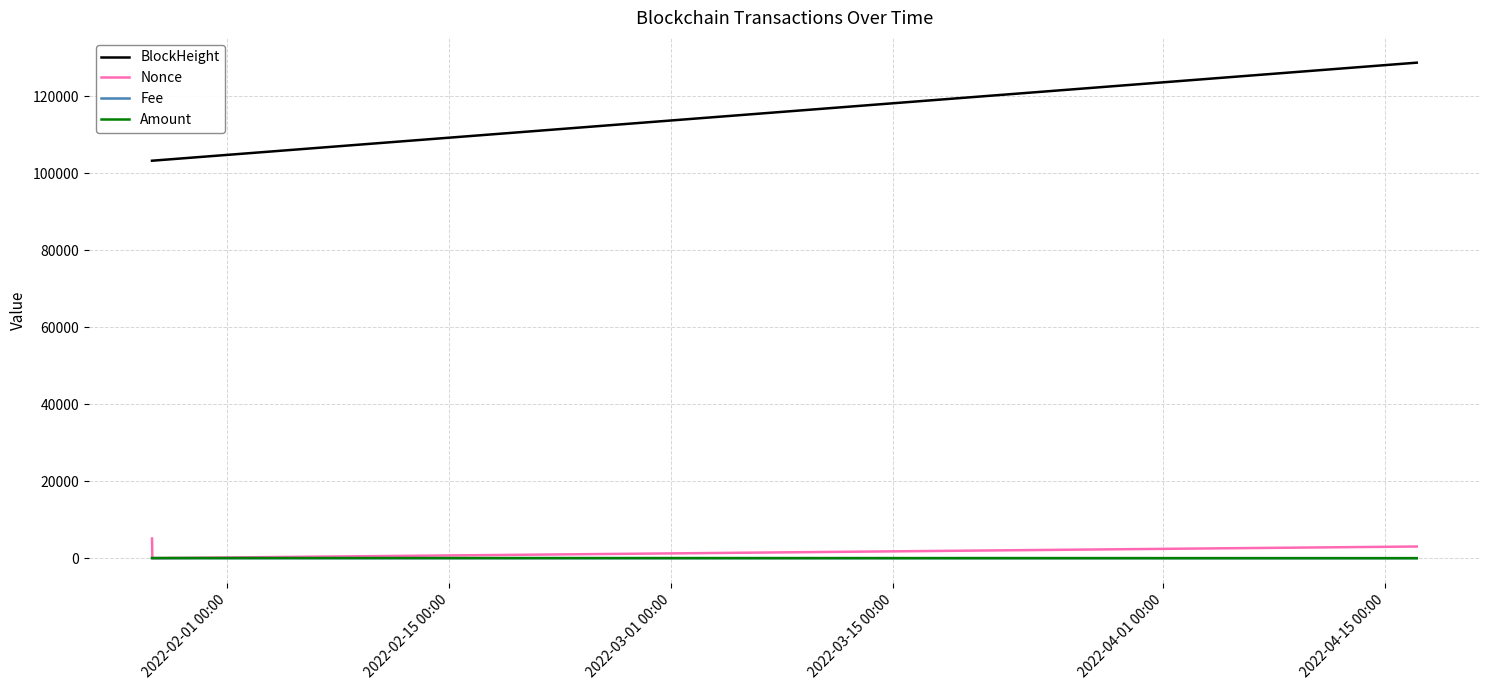

Which series has the largest total across all categories?

BlockHeight